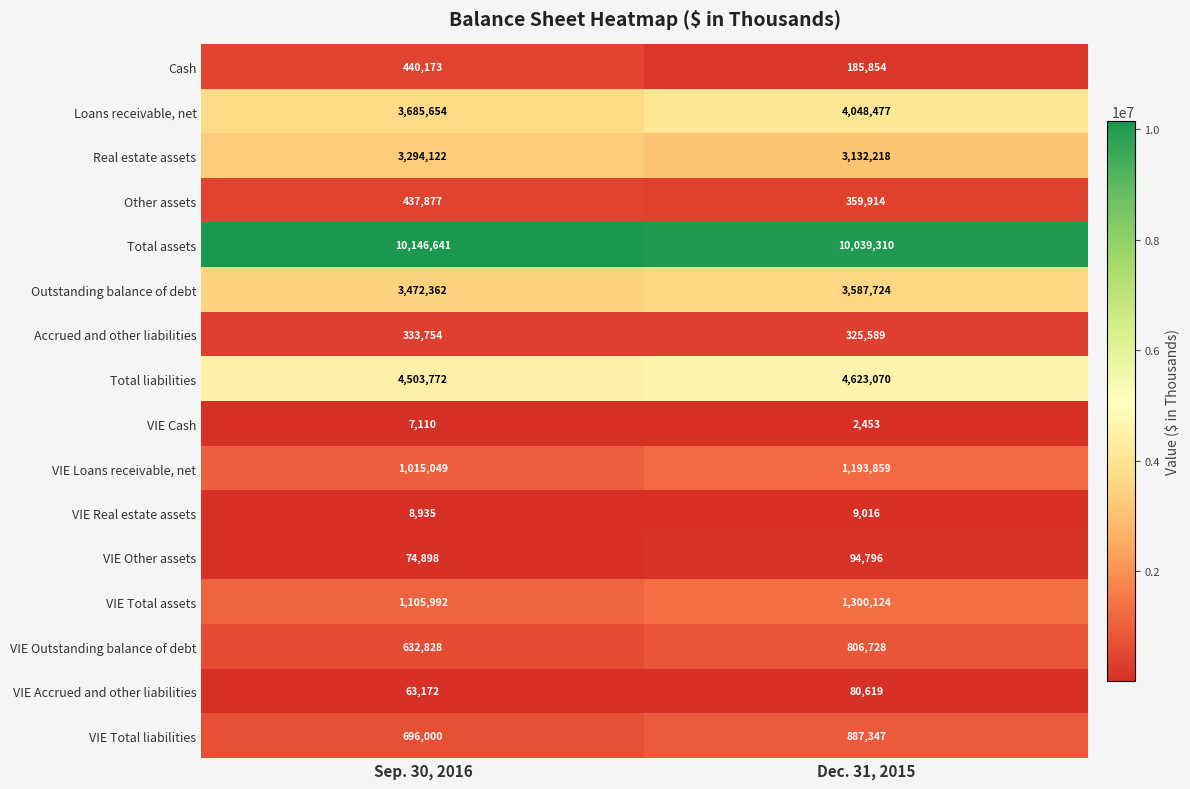

What is the minimum value shown in the chart?

2453